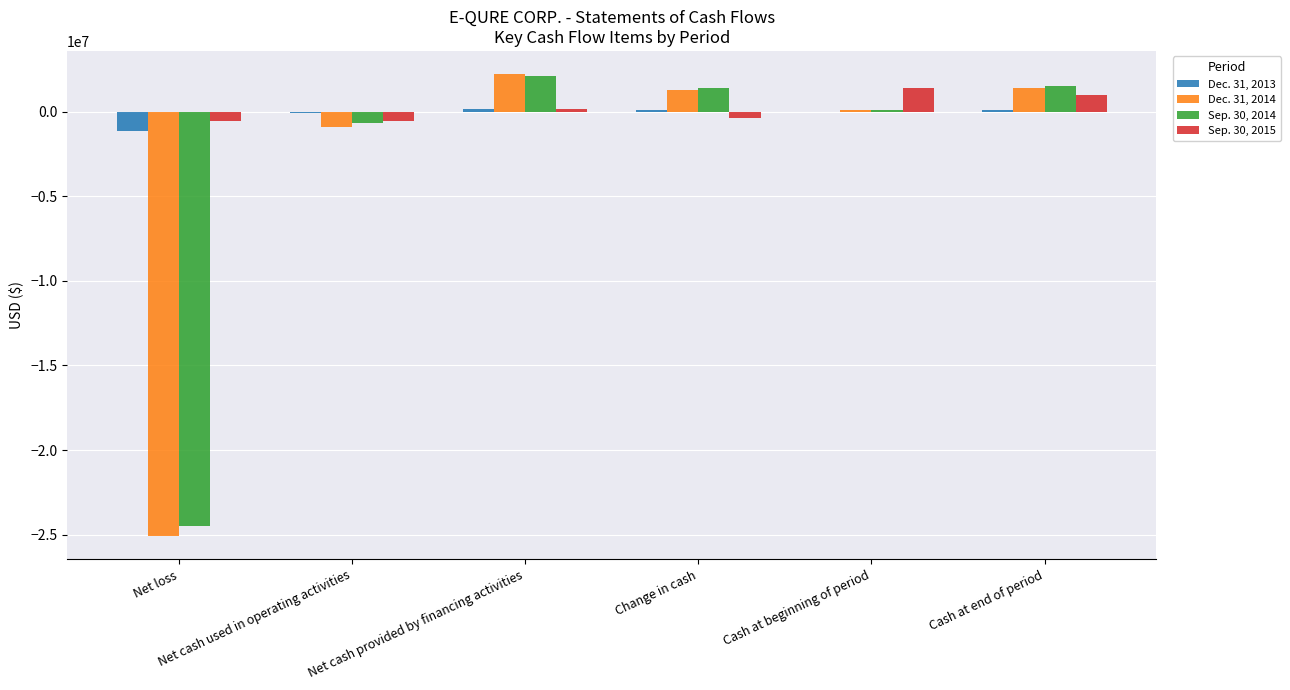

What is the sum of all Dec. 31, 2013 values?

-941880